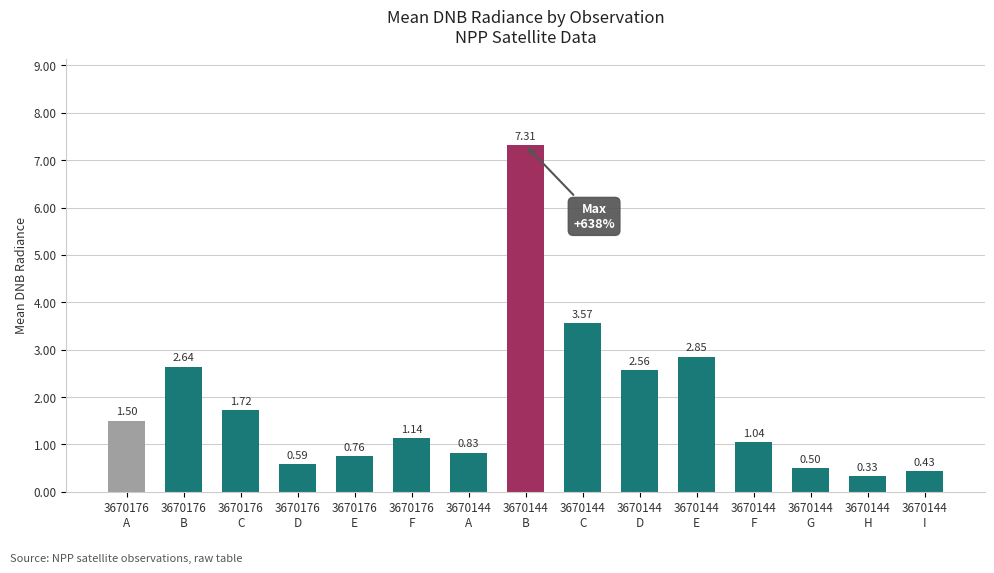

What is the difference between the maximum and minimum values?

7.0